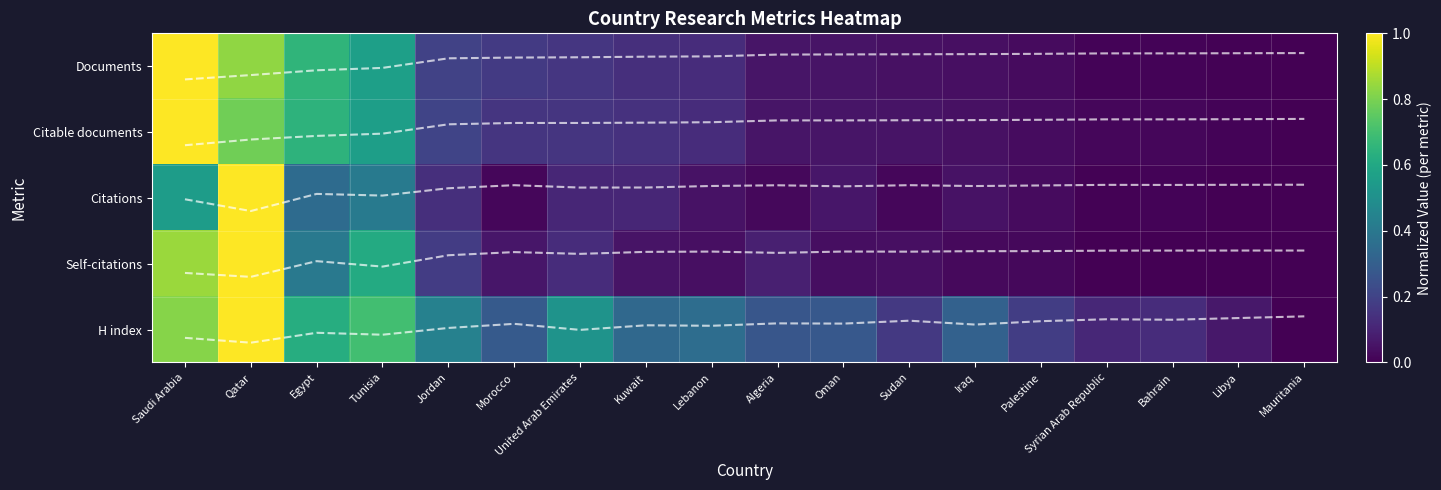

At which label does Documents reach its peak?

Saudi Arabia